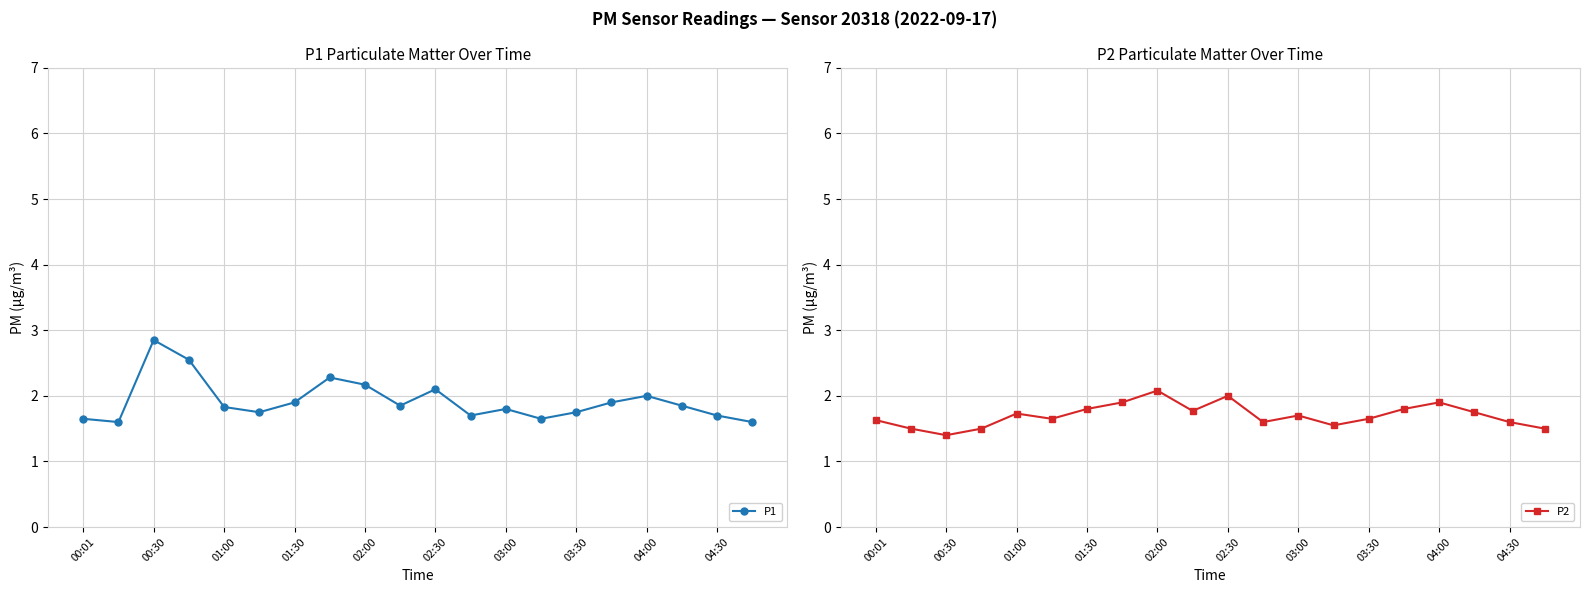

Which category has the highest value in the P1 series?

00:30